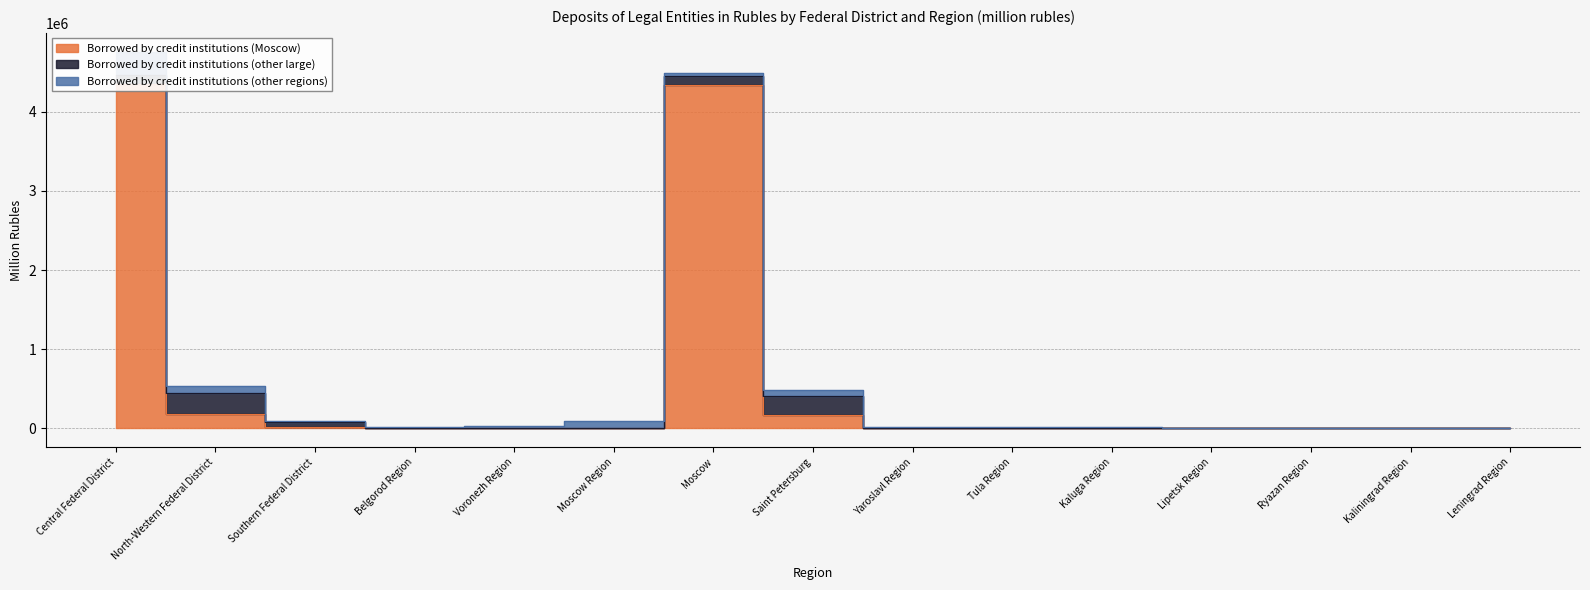

Which category has the lowest value in the Borrowed by credit institutions (Moscow) series?

Moscow Region